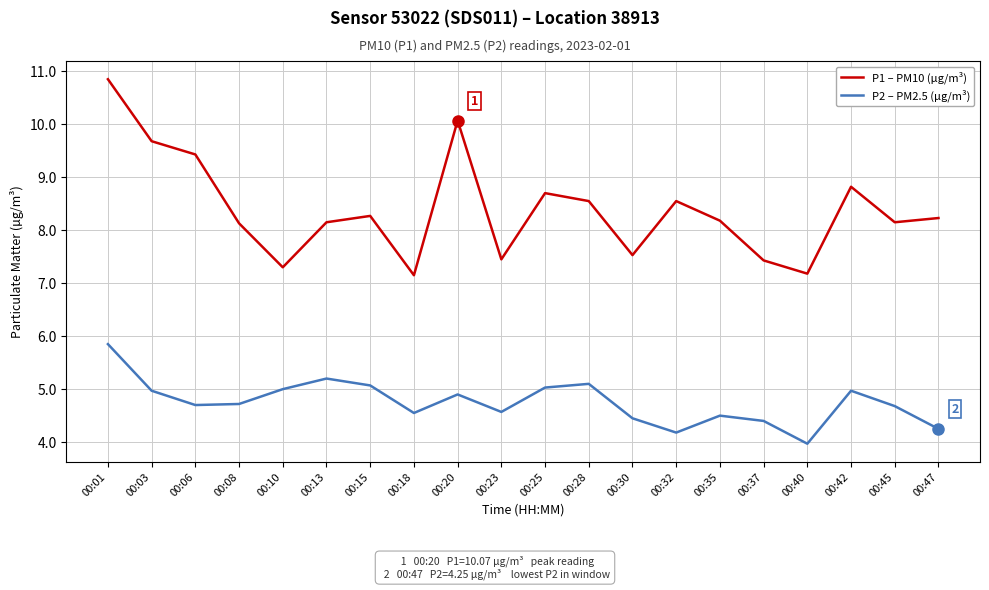

At which label does P2 – PM2.5 (µg/m³) reach its peak?

00:01